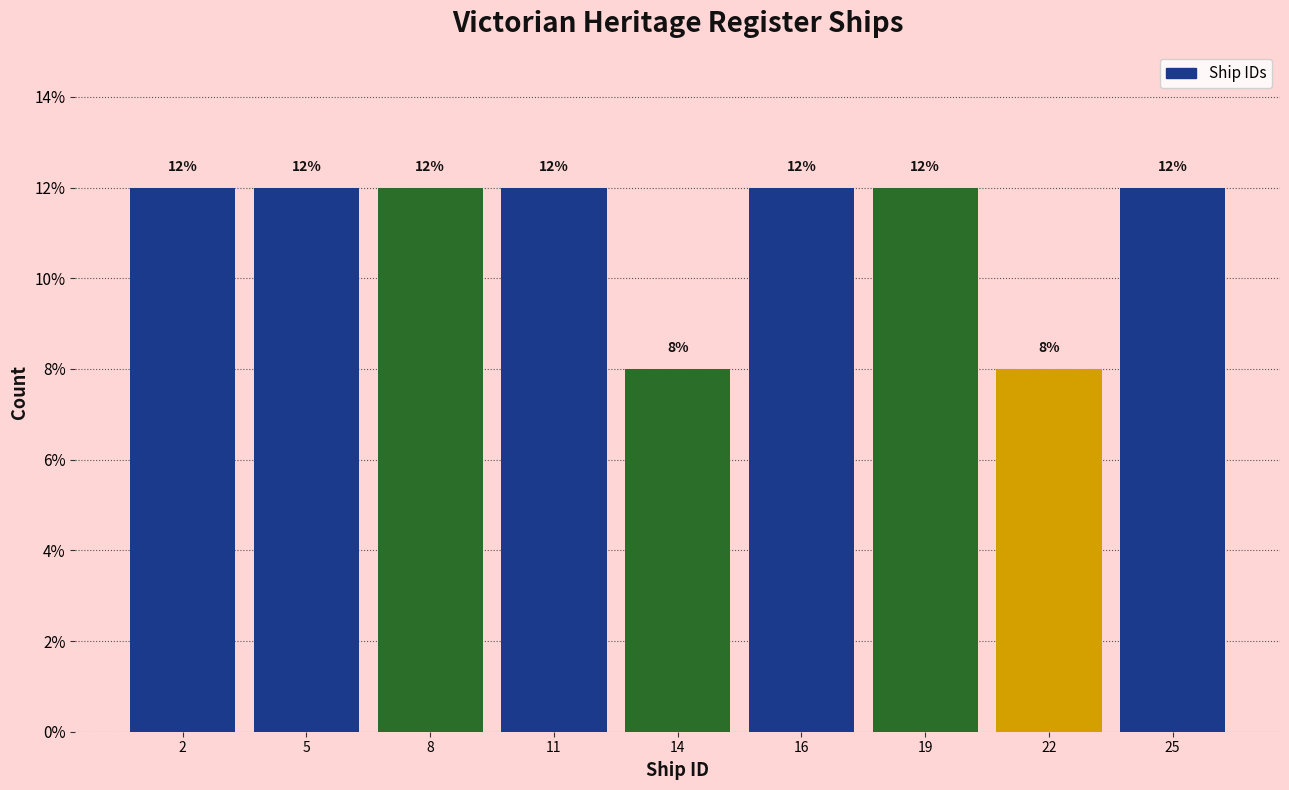

Reading left to right, list all the values displayed in this chart.

12	12	12	12	8	12	12	8	12